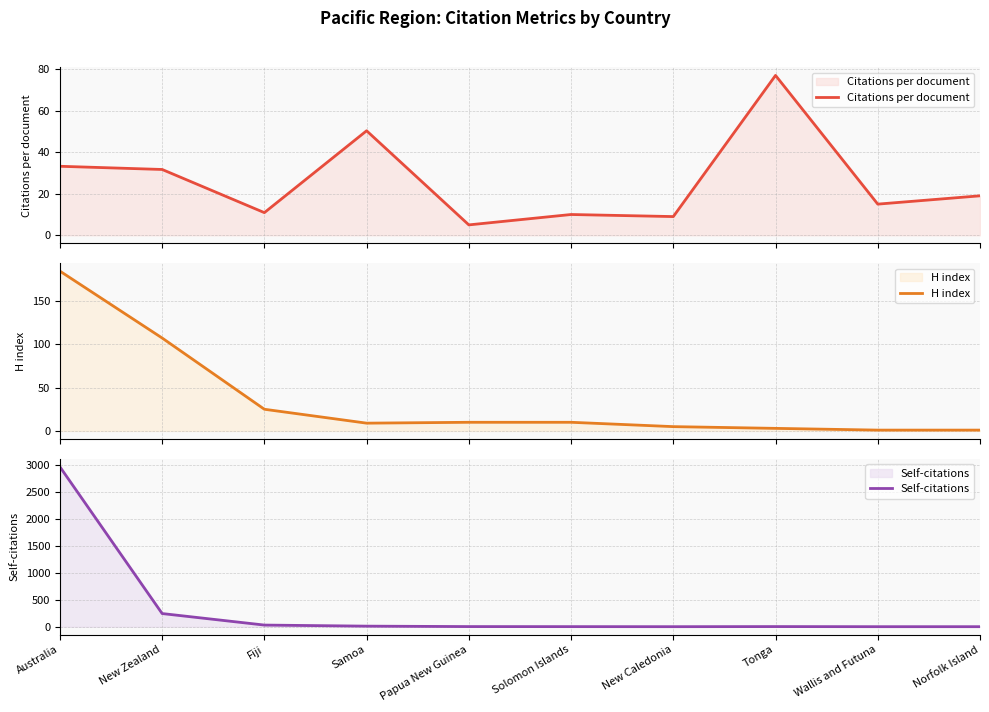

Read the Citations per document value at Papua New Guinea.

5.0